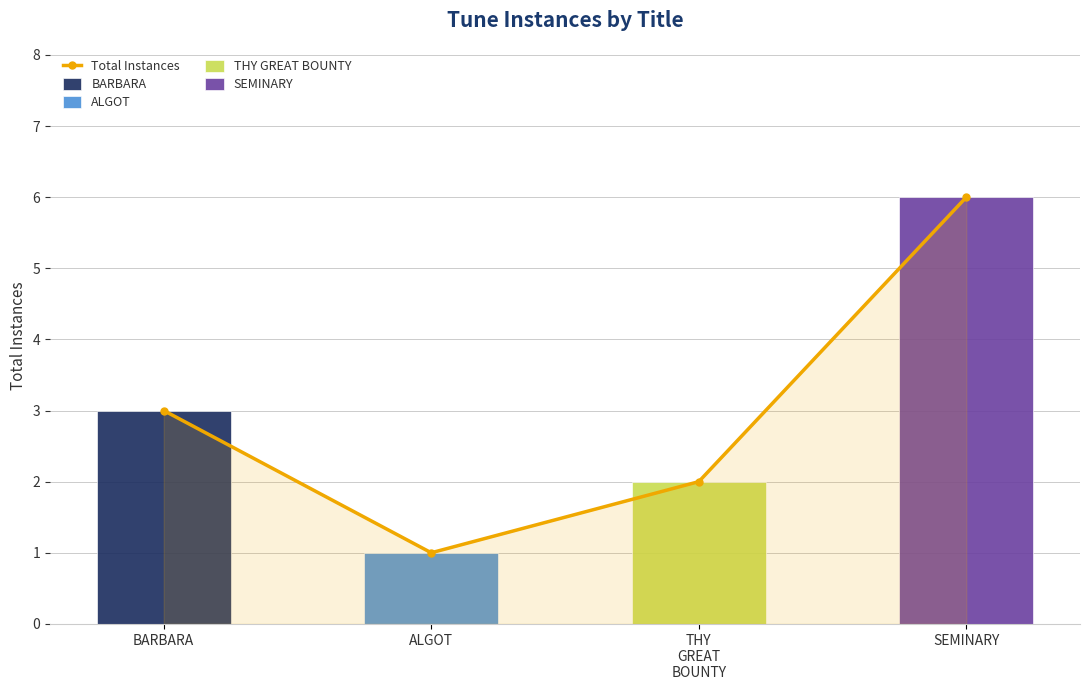

Which category has the highest value across all series?

SEMINARY